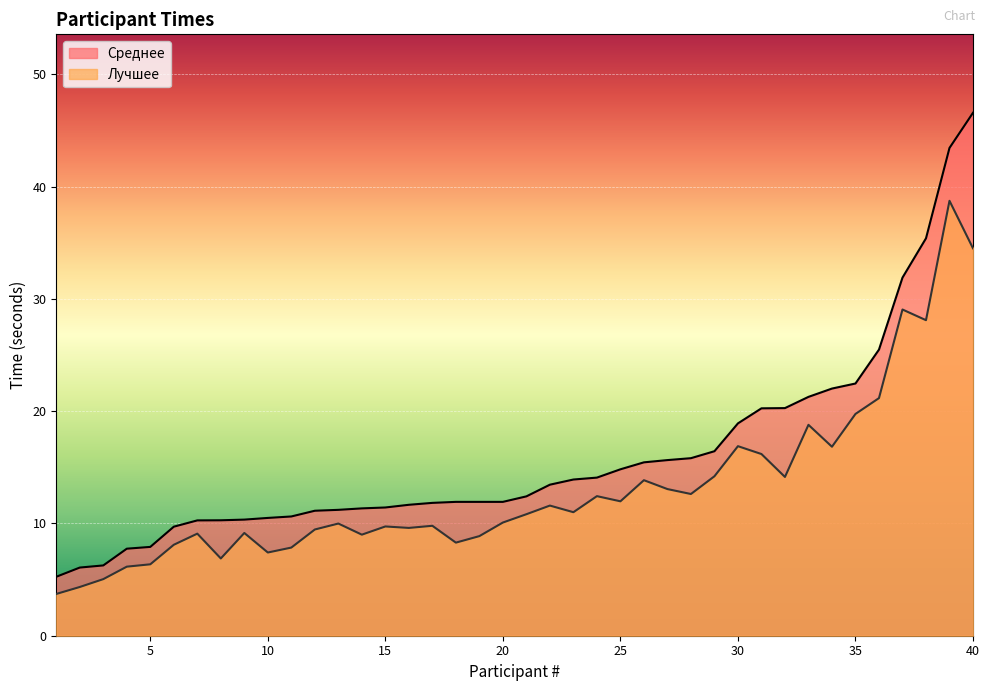

At 31, list the series in order from smallest to largest.

Лучшее, Среднее